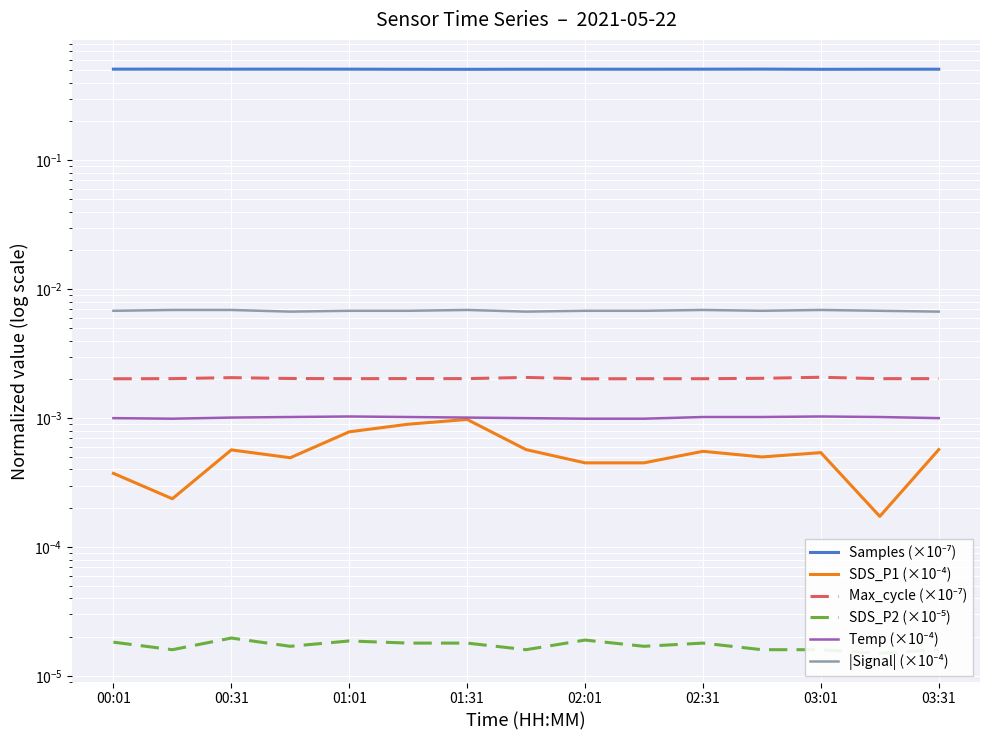

True or false: SDS_P2 (×10⁻⁵) and Temp (×10⁻⁴) intersect in this chart.

False